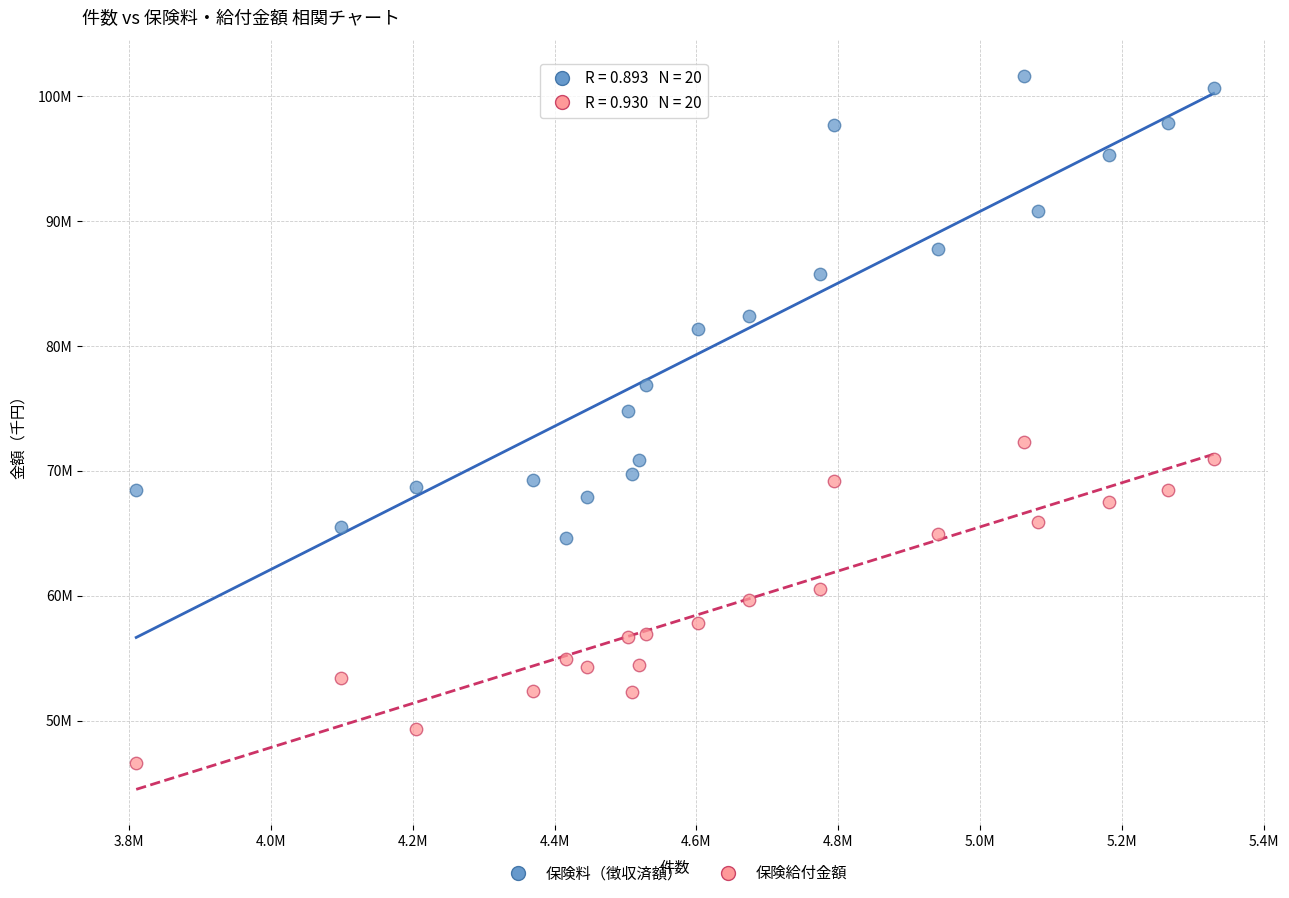

What are all the series names shown in the legend?

保険料（徴収済額）, 保険給付金額